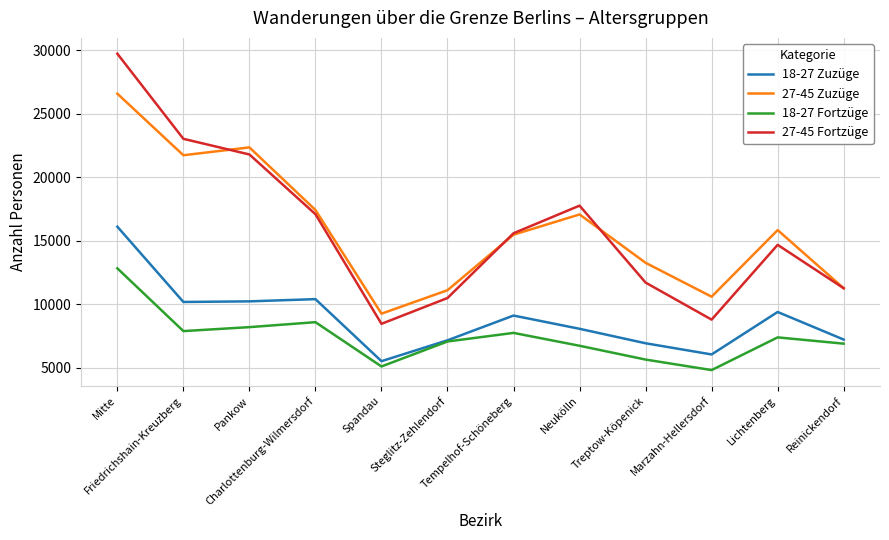

True or false: 18-27 Zuzüge and 27-45 Fortzüge cross at least once.

False